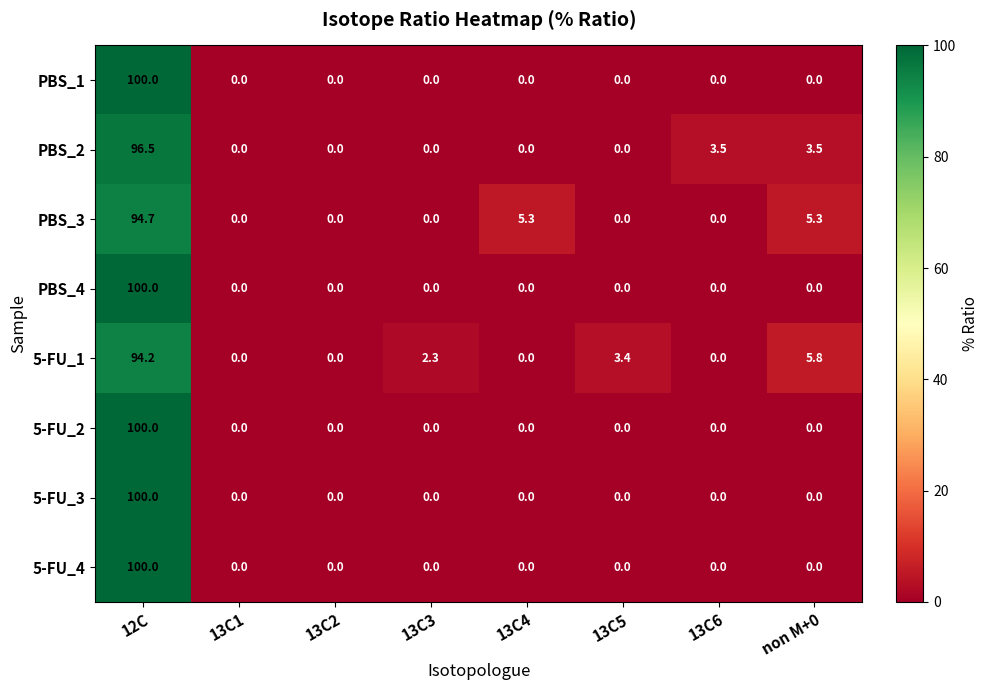

What is the difference between the second highest and second lowest values in the 5-FU_1 series?

5.8